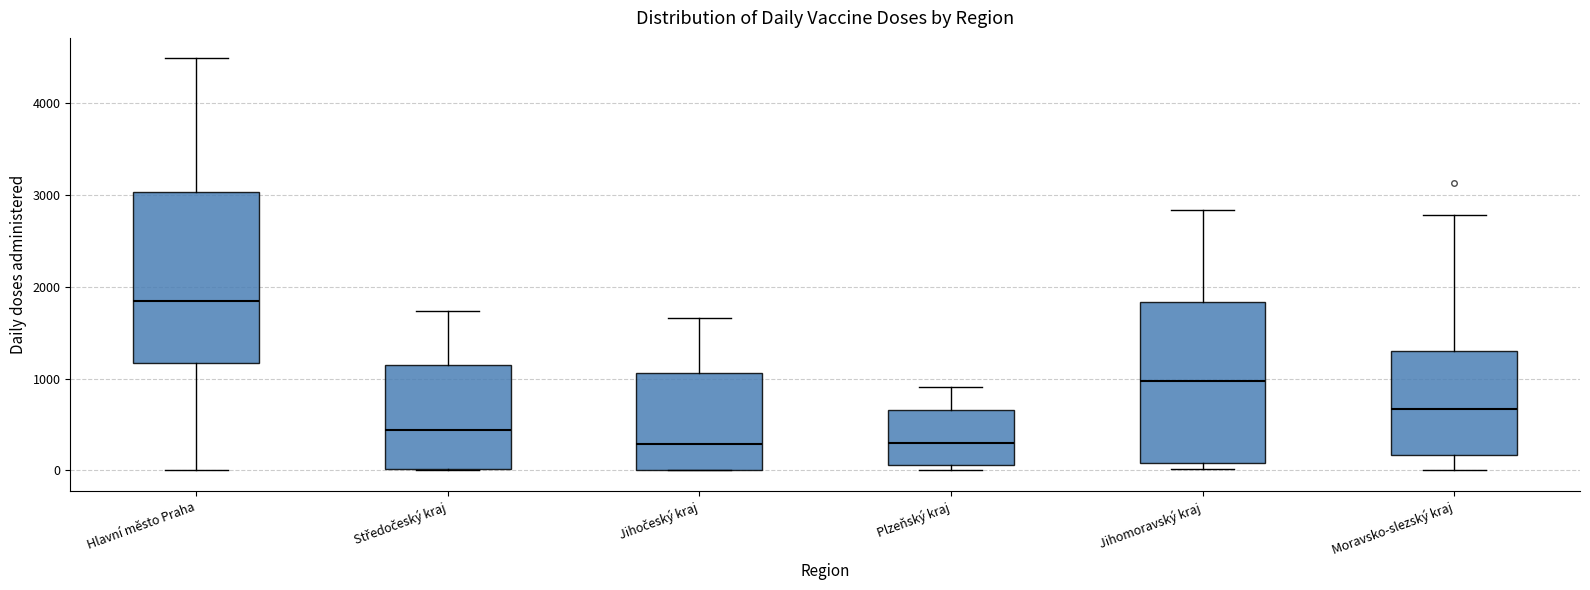

Which box is the tallest, from its lower edge to its upper edge?

Hlavní město Praha